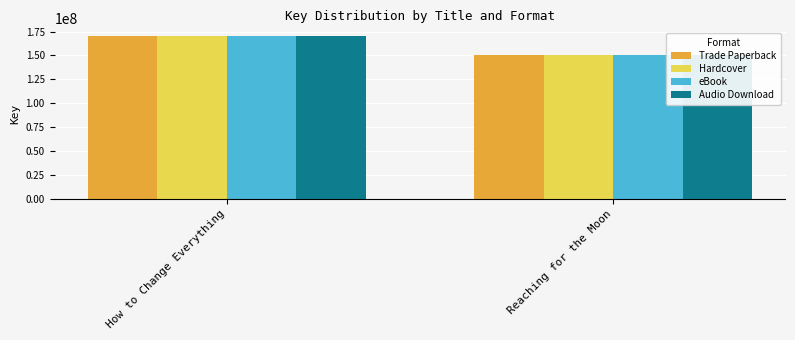

Where is Audio Download nearest to the value 160223670?

Reaching for the Moon